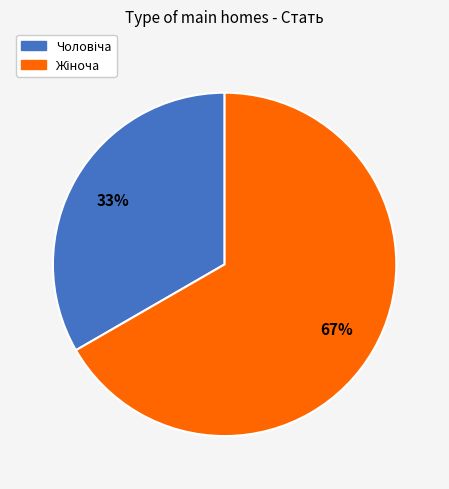

Does any single category account for the majority?

Yes